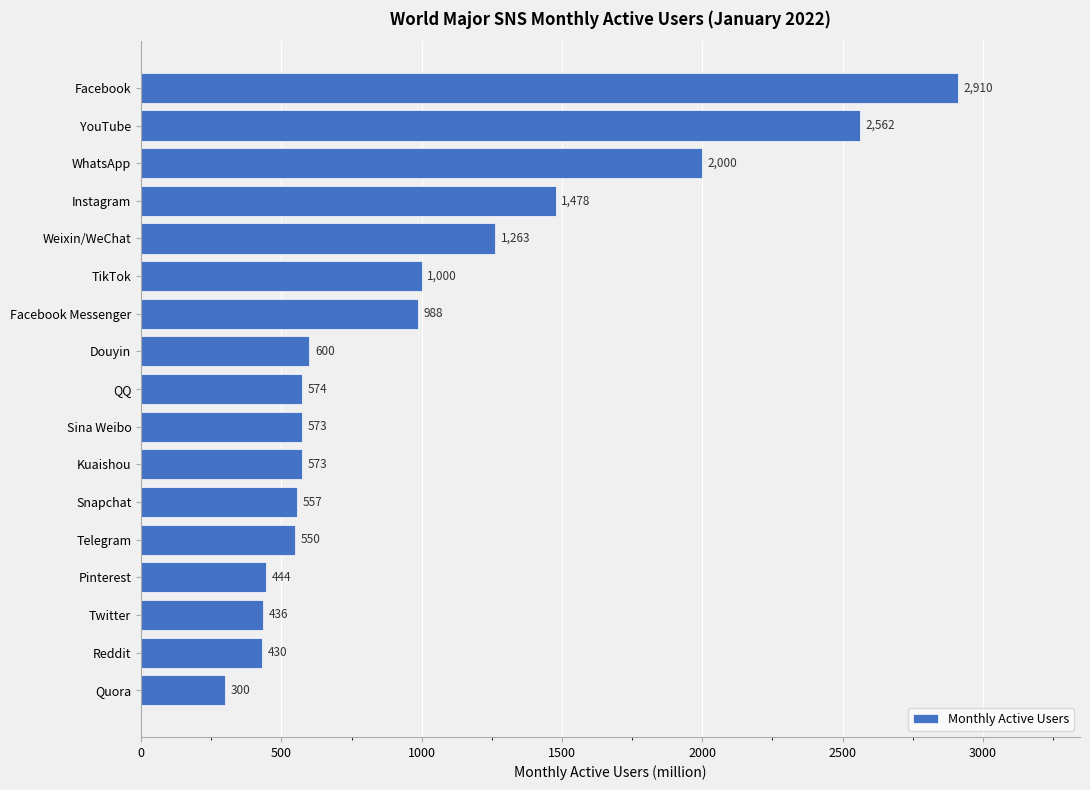

Does the chart contain any negative values?

No